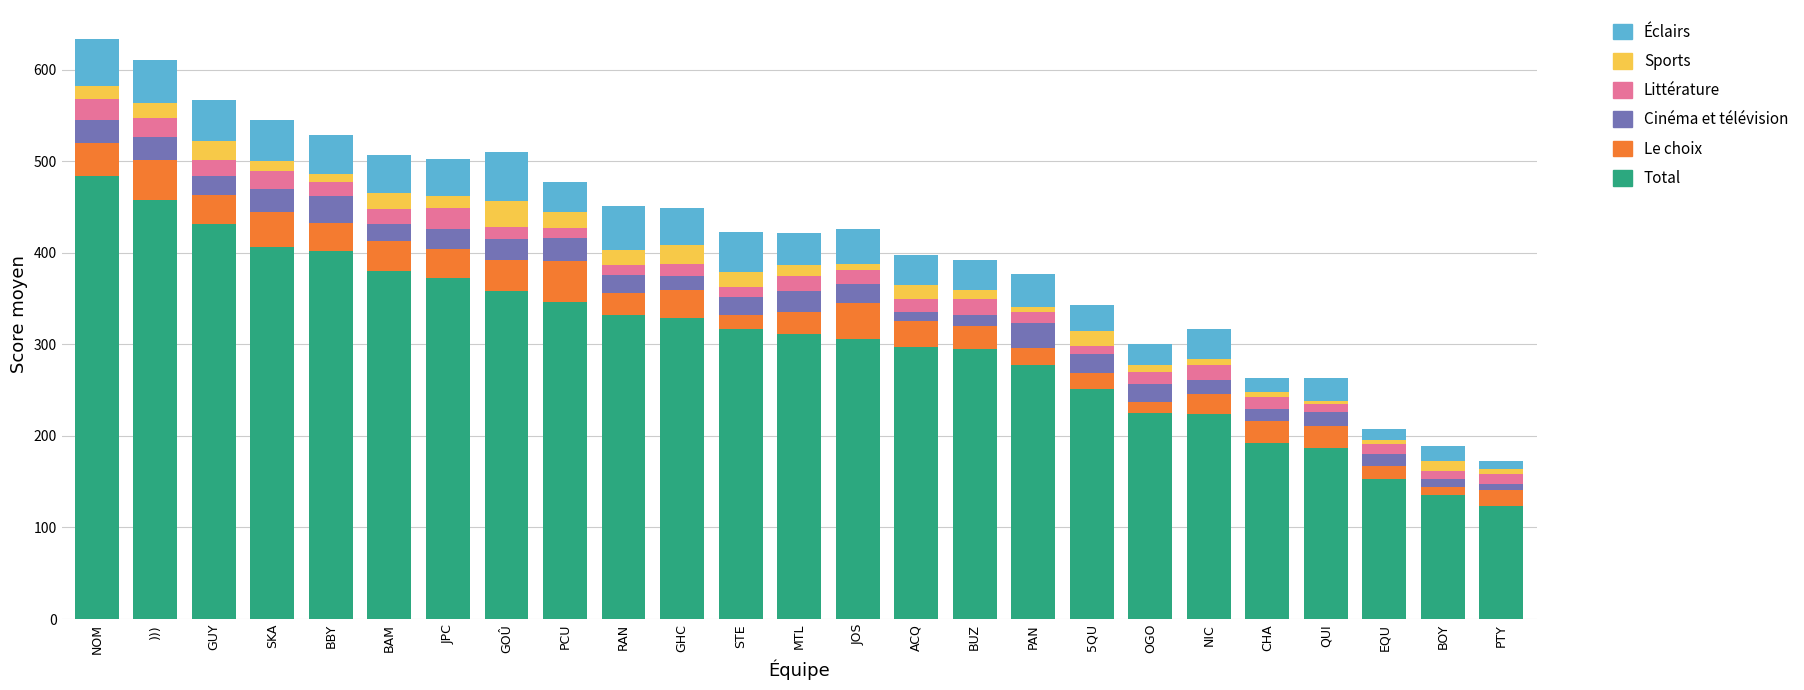

The Total series shows 239.2 at ))). True or false?

False